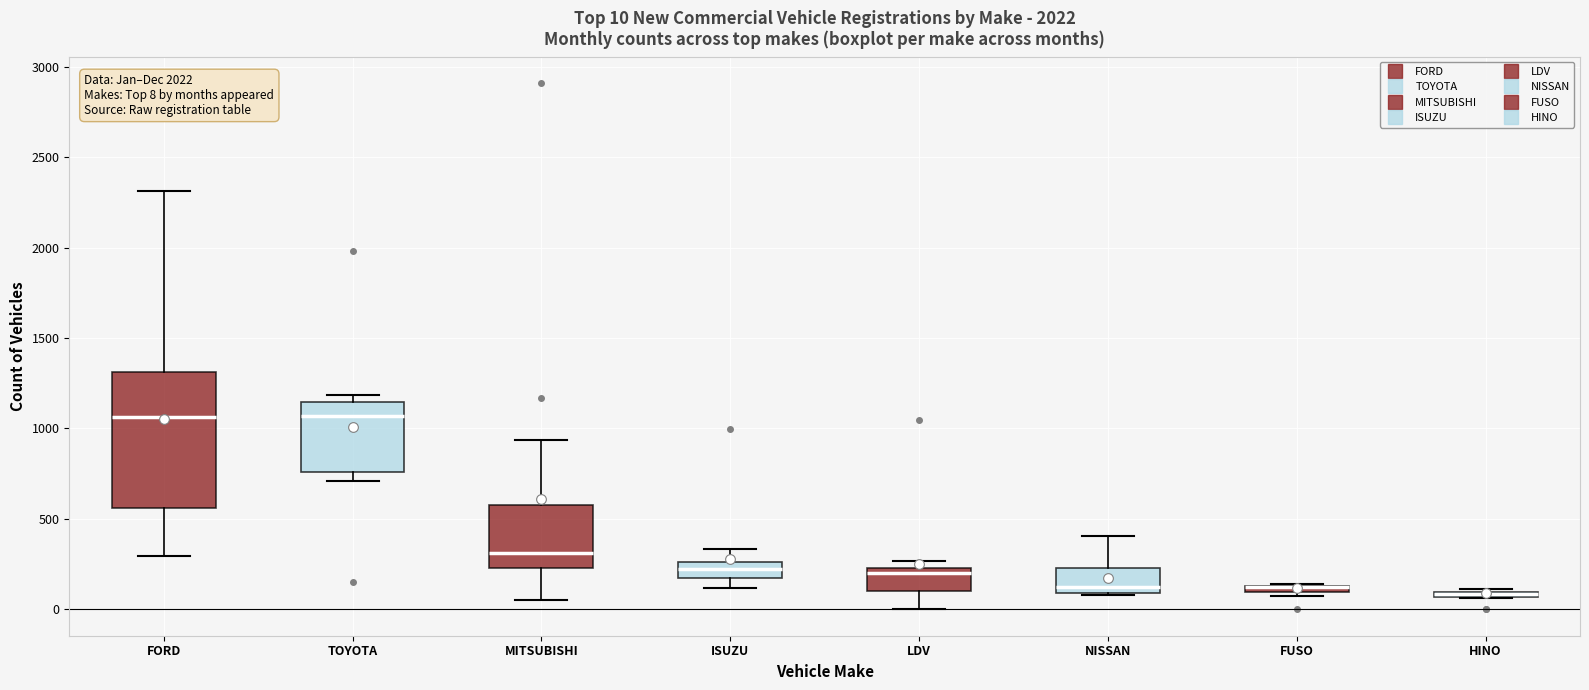

Which box is the tallest, from its lower edge to its upper edge?

FORD